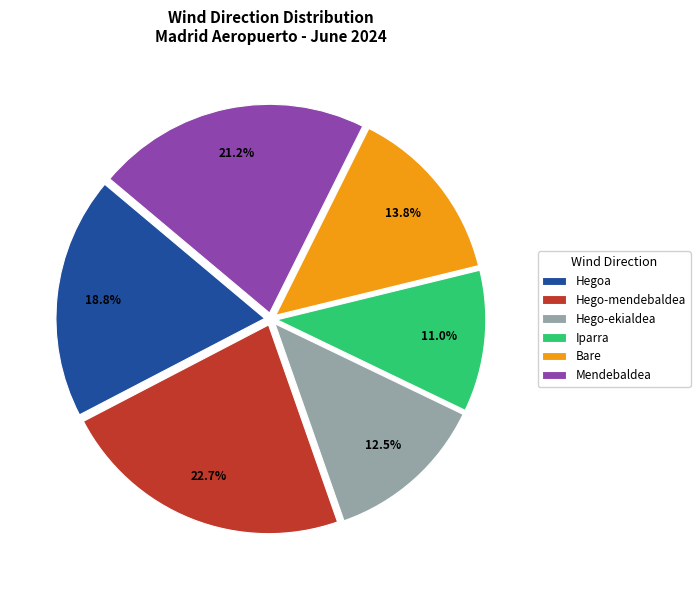

How many slices are in this pie chart?

6